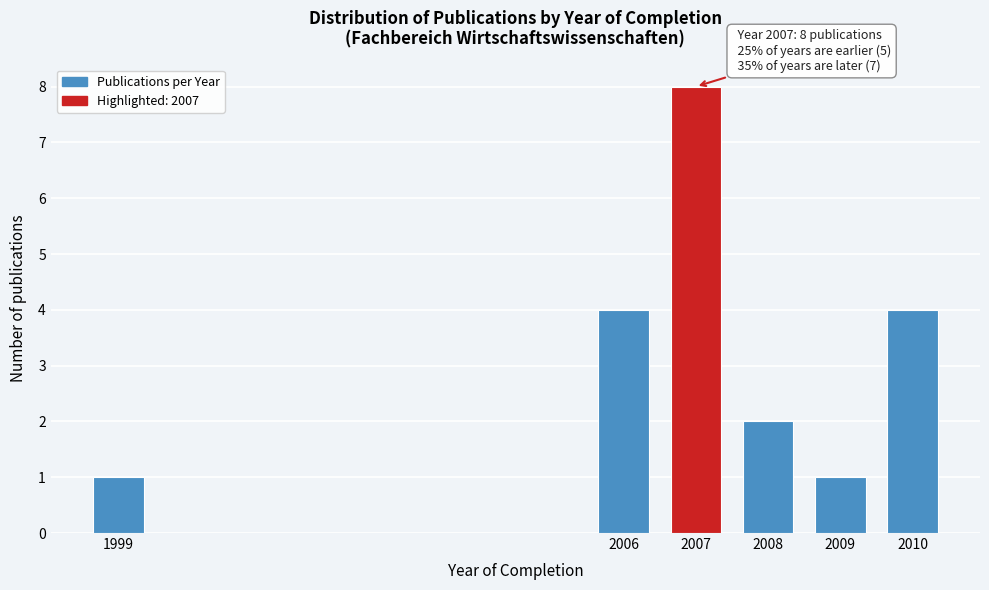

Reading right to left, what are all the values shown in this chart?

4	1	2	8	4	1